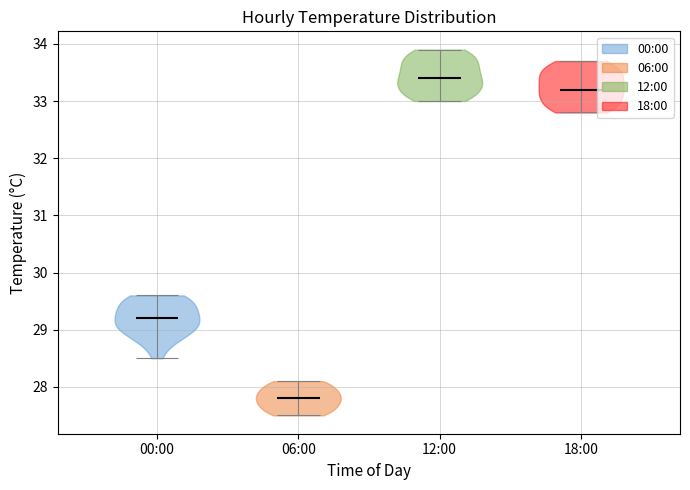

Which violin has the highest median line?

12:00